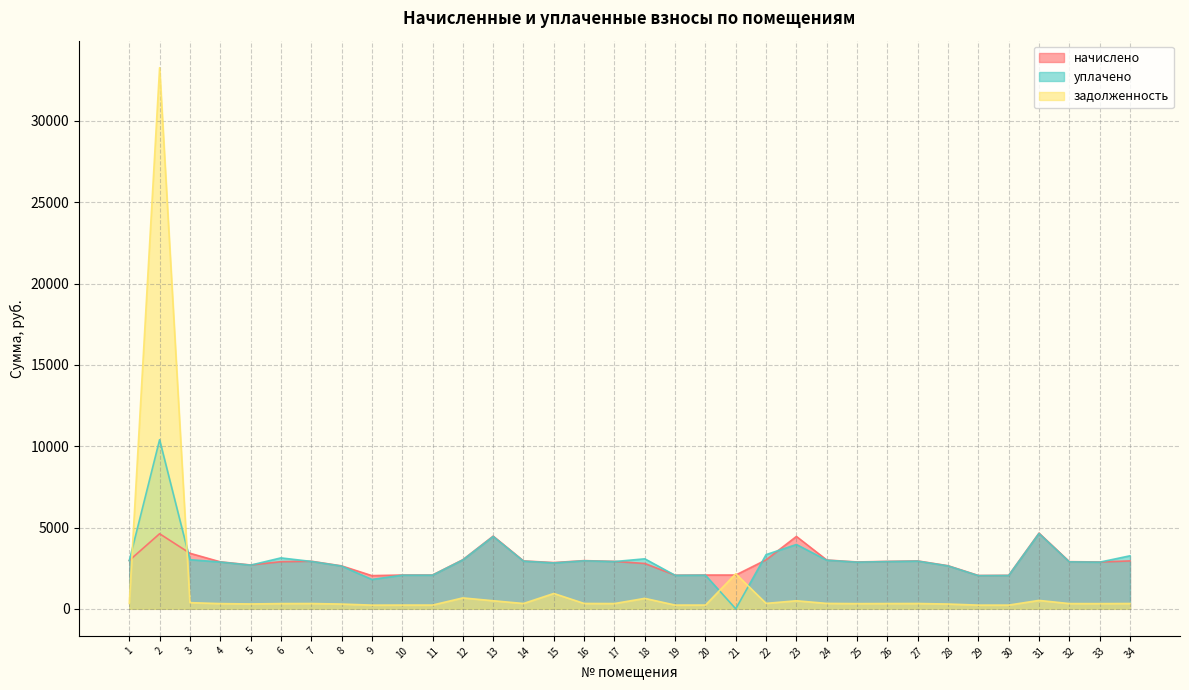

Reading right to left, what are all the values shown in this chart?

начислено: 2945.6	2881.0	2899.4	4653.9	2059.2	2049.9	2650.1	2945.6	2918.0	2881.0	3001.1	4450.8	3010.3	2077.7	2077.7	2068.4	2788.7	2918.0	2964.2	2844.1	2945.6	4469.2	3019.5	2077.7	2077.7	2040.8	2641.0	2927.2	2899.4	2696.3	2890.3	3416.6	4617.0	2973.3
уплачено: 3260.5	2868.8	2887.2	4634.2	2050.5	2041.3	2638.9	2933.2	2905.7	2868.8	2988.4	3956.2	3332.1	0.0	2068.9	2059.7	3074.9	2905.7	2951.6	2822.5	2933.2	4450.4	3006.8	2068.9	2068.9	1805.4	2629.8	2914.8	3131.5	2684.9	2878.1	3022.5	10400.0	2960.6
задолженность: 327.3	320.1	322.2	517.1	228.8	227.8	294.5	327.3	324.2	320.1	333.4	494.5	334.5	2155.0	230.8	229.8	643.3	324.2	329.4	944.1	327.3	496.6	671.0	230.8	230.8	226.8	293.4	325.2	322.2	299.6	320.9	379.6	33276.0	330.3